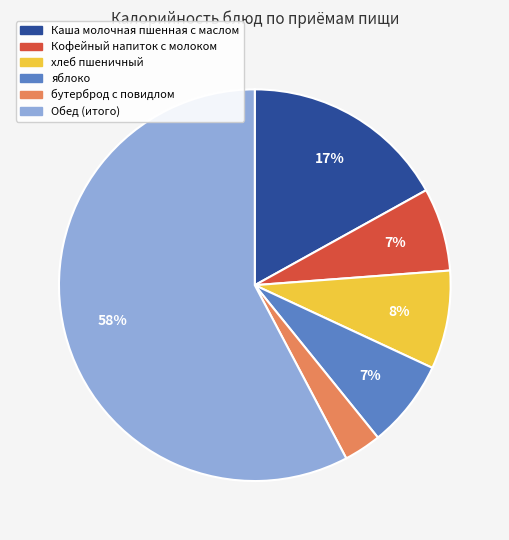

Is it true that Кофейный напиток с молоком is 17% of the pie?

False